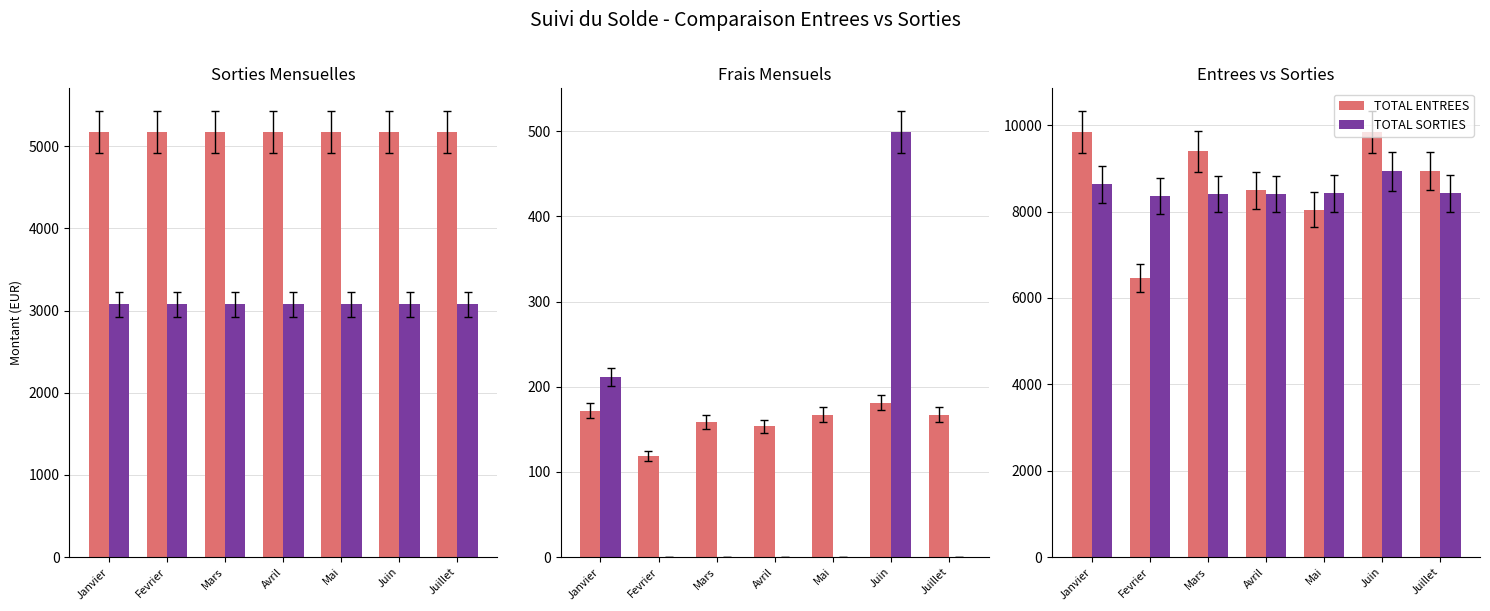

At which label is Charges Sociales closest to 3075?

Avril